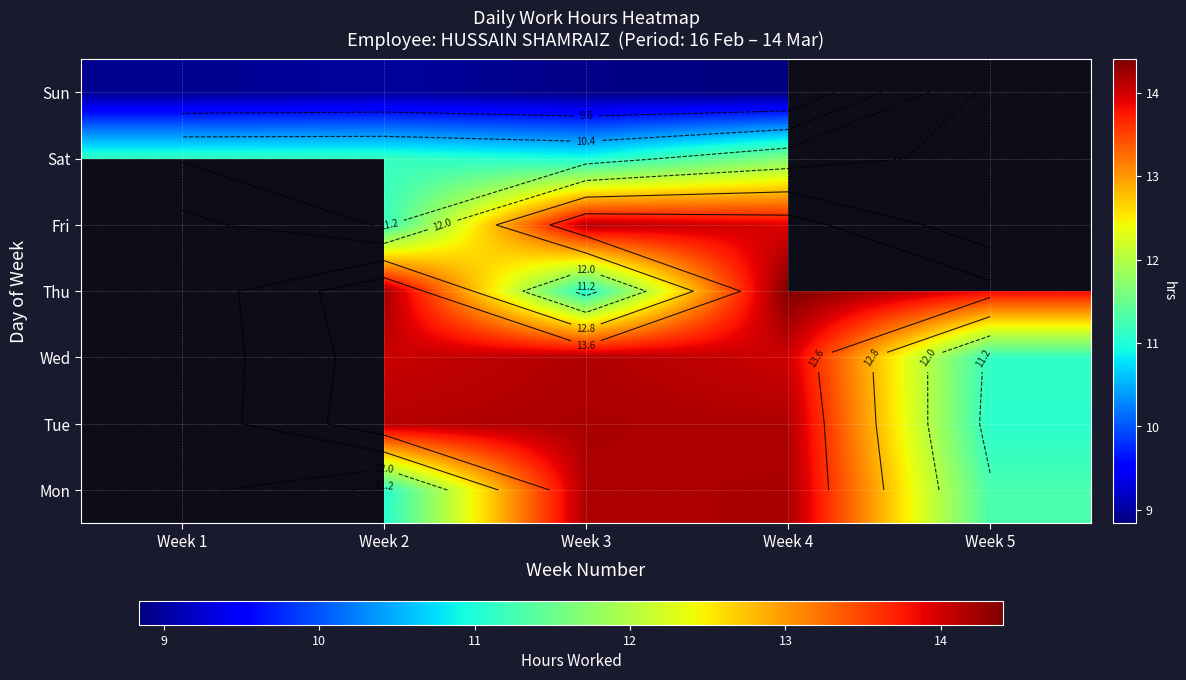

Is it true that Sun equals 8.8 at Week 4?

True